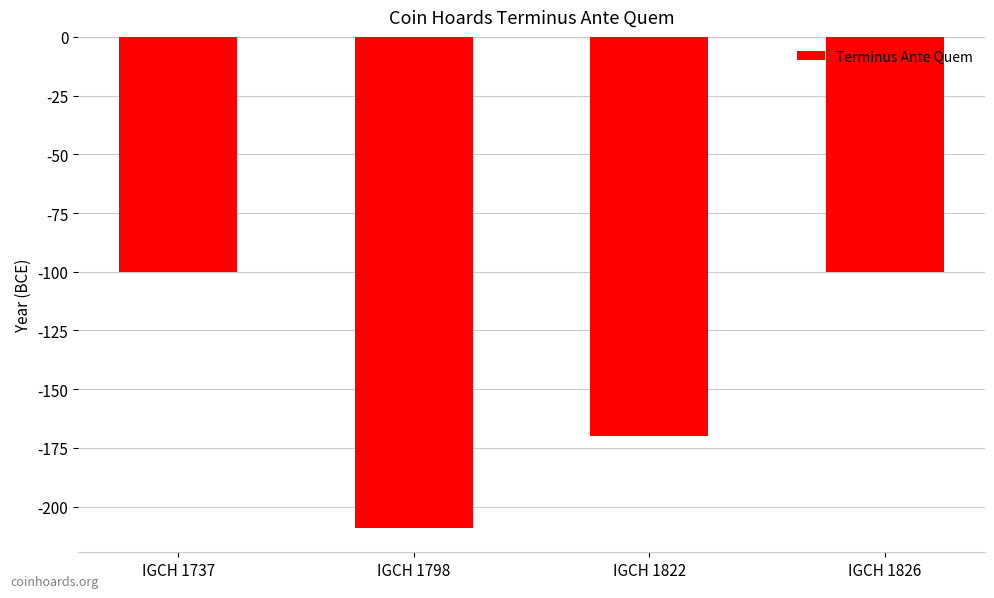

What is the difference between the maximum and second lowest values?

70